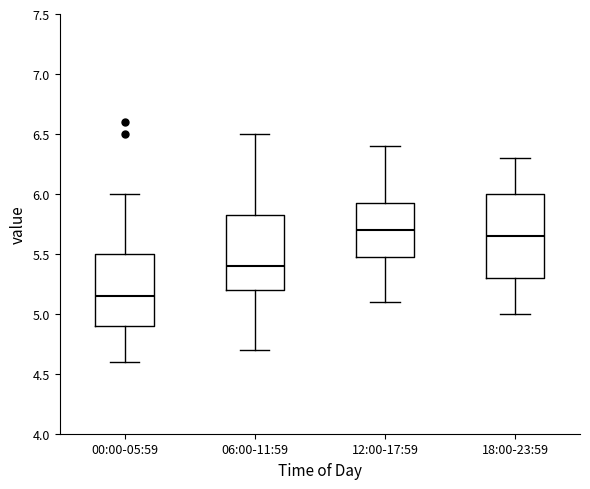

Comparing the boxes themselves (not the whiskers), which one is the tallest?

18:00-23:59